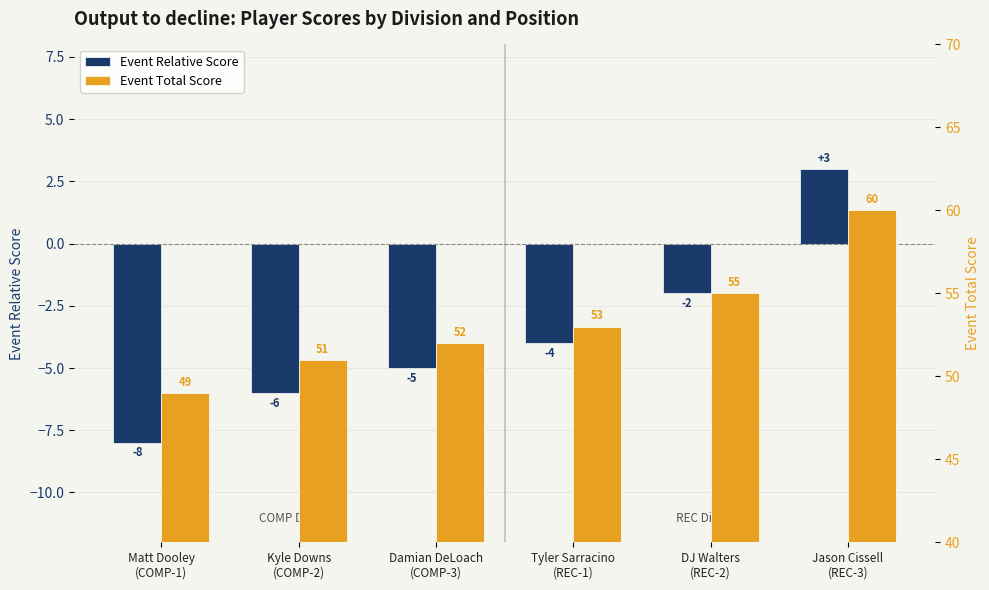

What is the label of the 1st bar from the right?

Jason Cissell
(REC-3)